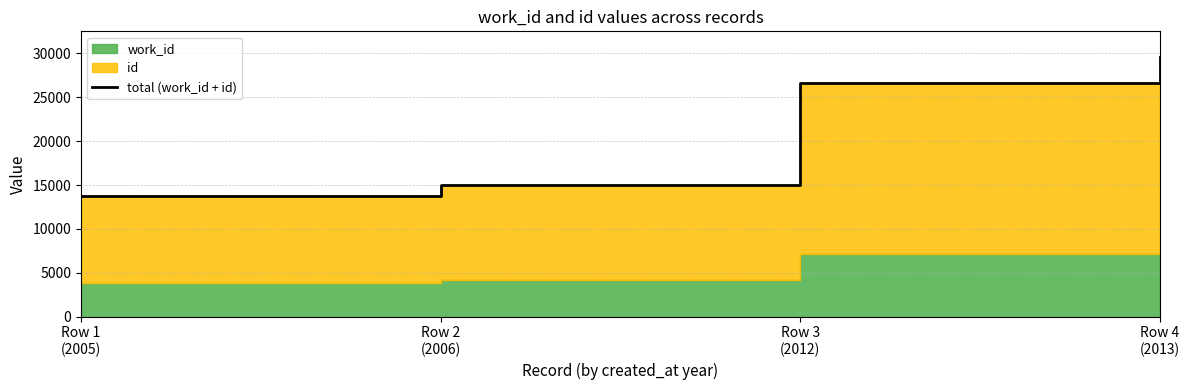

What is the change in value from Row 2
(2006) to Row 4
(2013)?

+14583